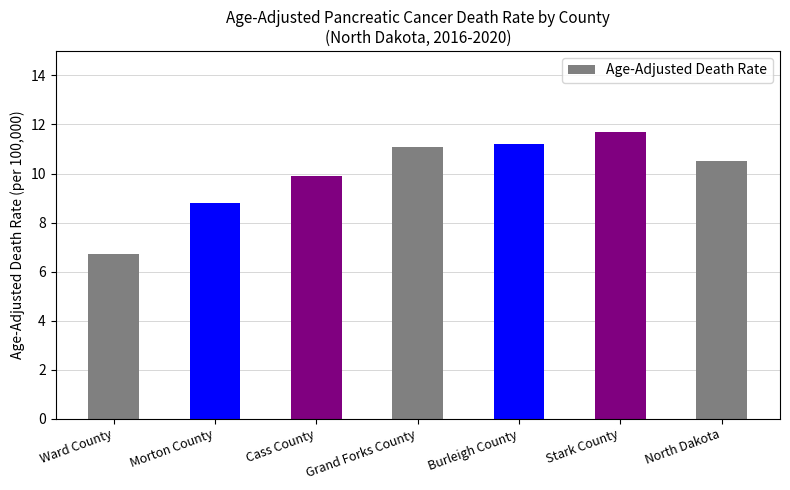

How many bars are there in total?

7